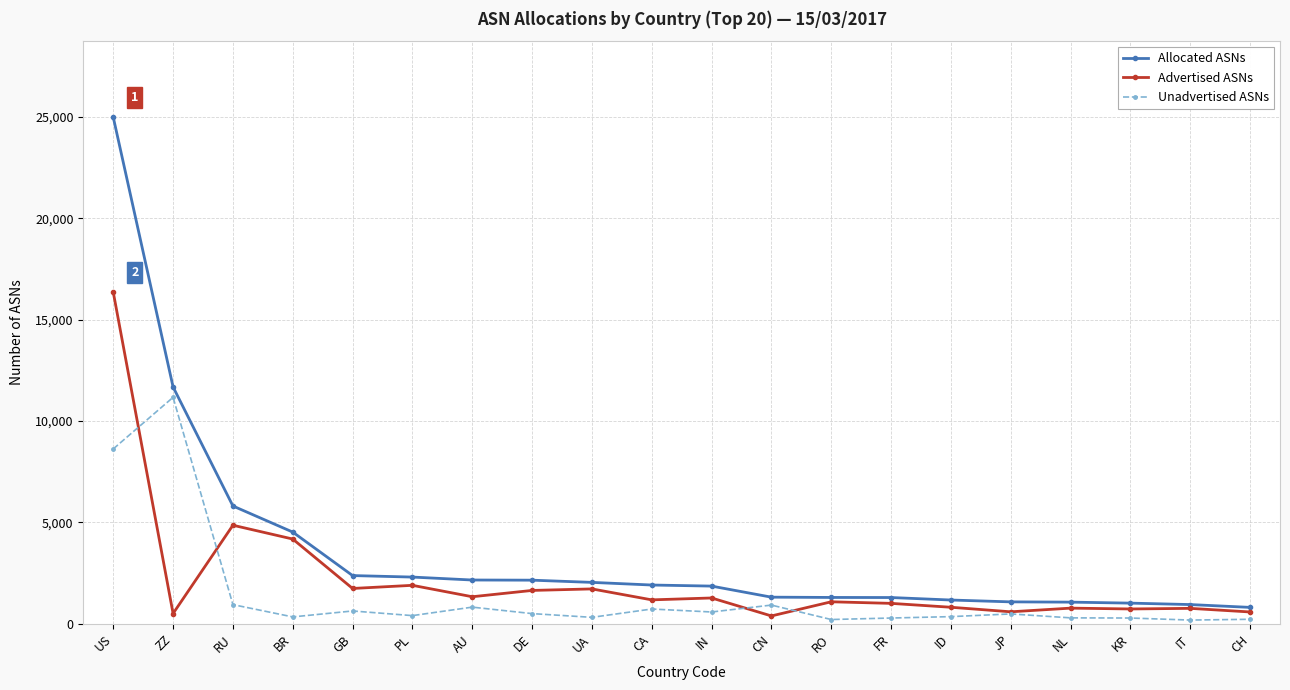

The value of Unadvertised ASNs at IN is 586. True or false?

True